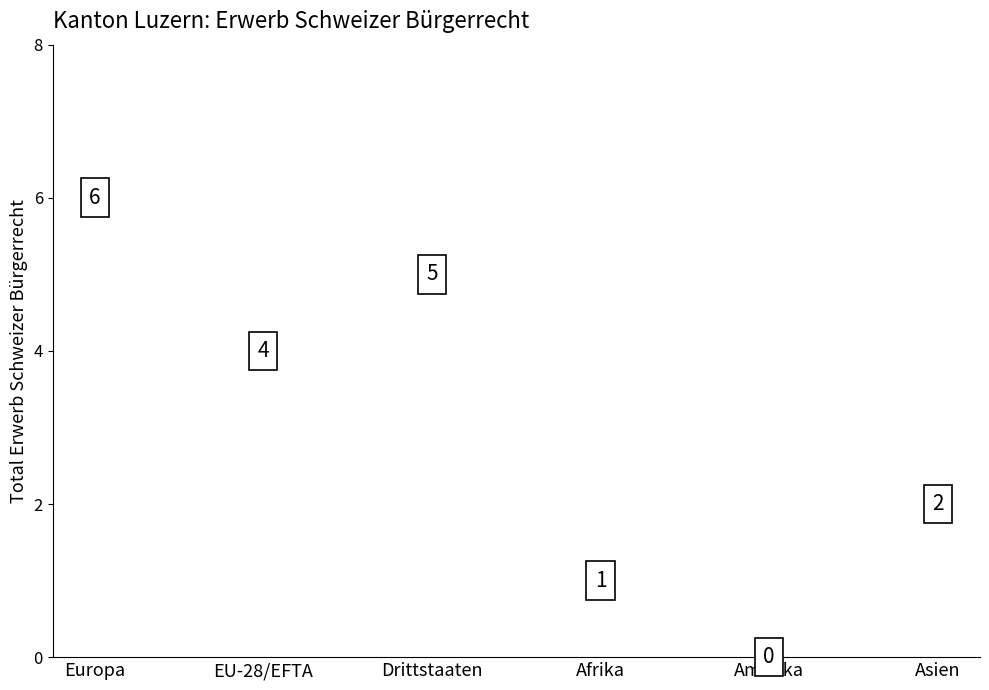

What is the average Y value?

3